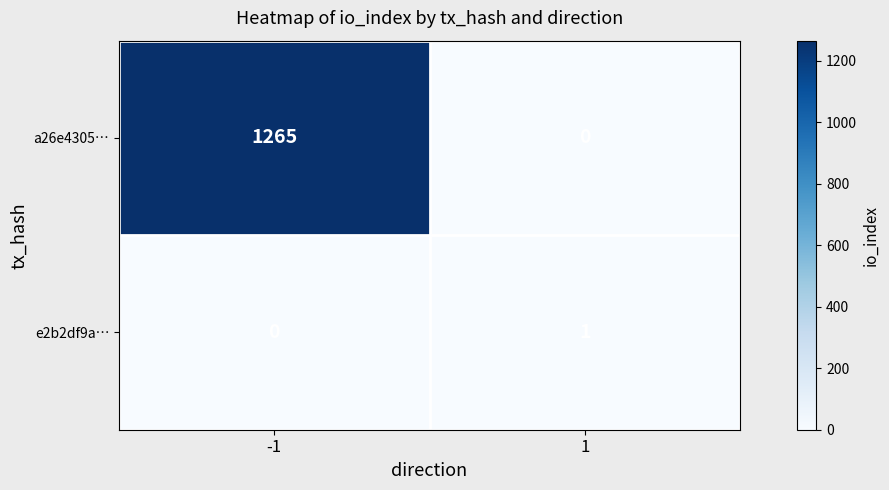

What is the total value across all series at -1?

1265